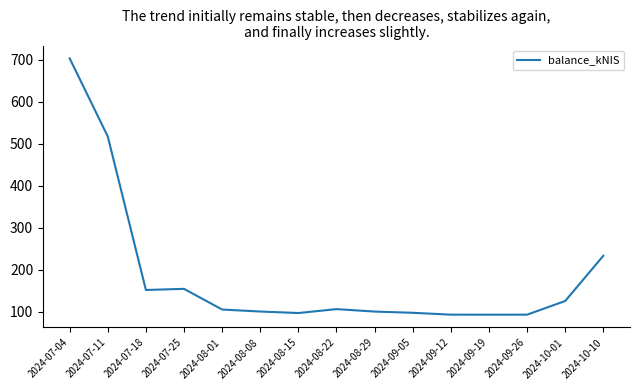

Where does the data first go above 105?

2024-07-04